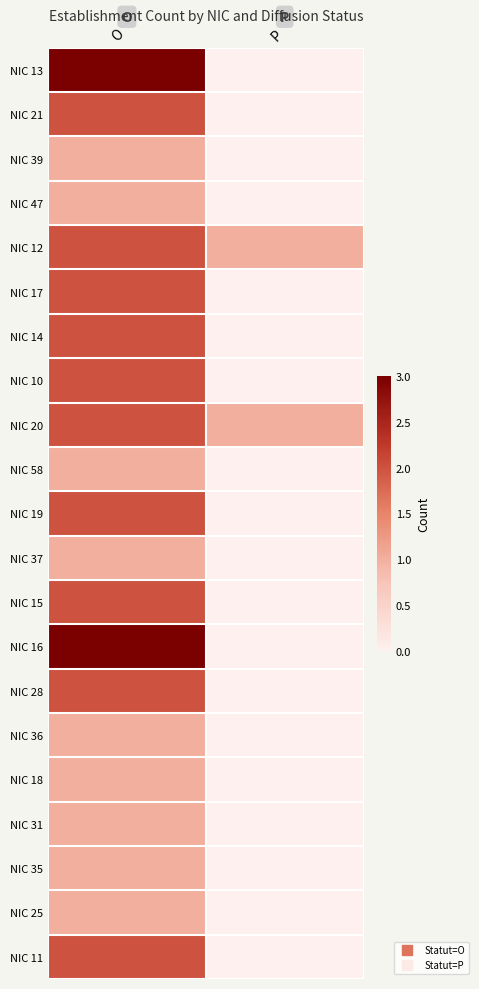

How many data points does each series have?

2